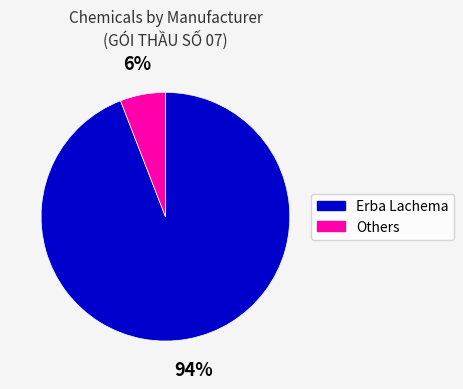

Does any single category account for the majority?

Yes